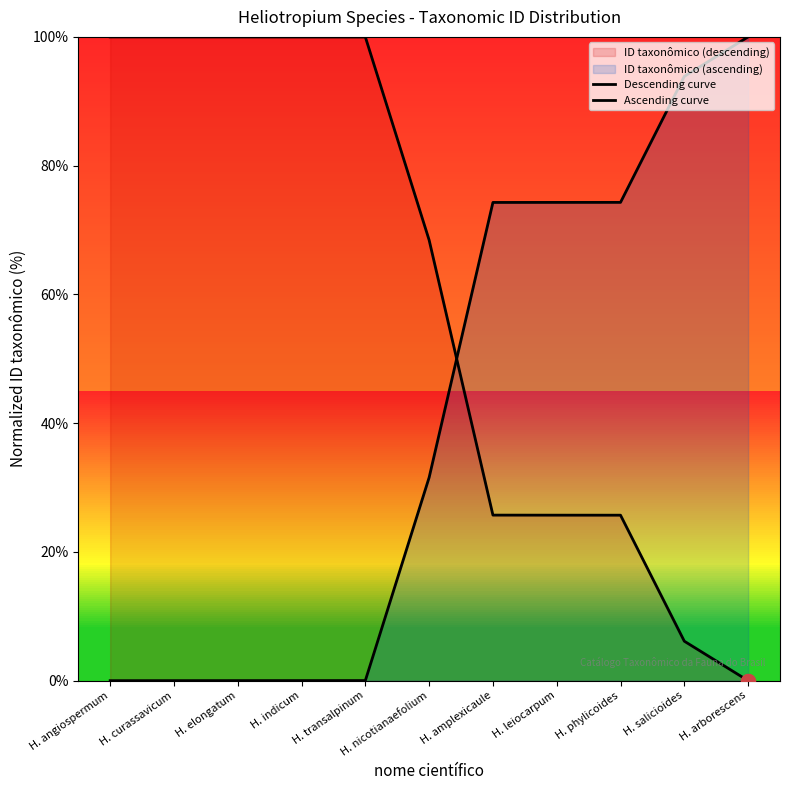

At which category is the sum across all series the highest?

H. angiospermum